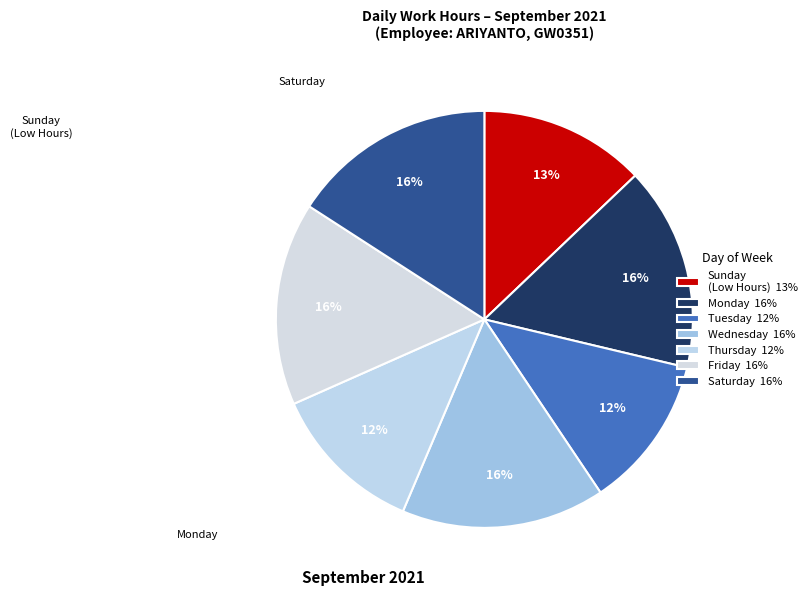

How many slices are in this pie chart?

7